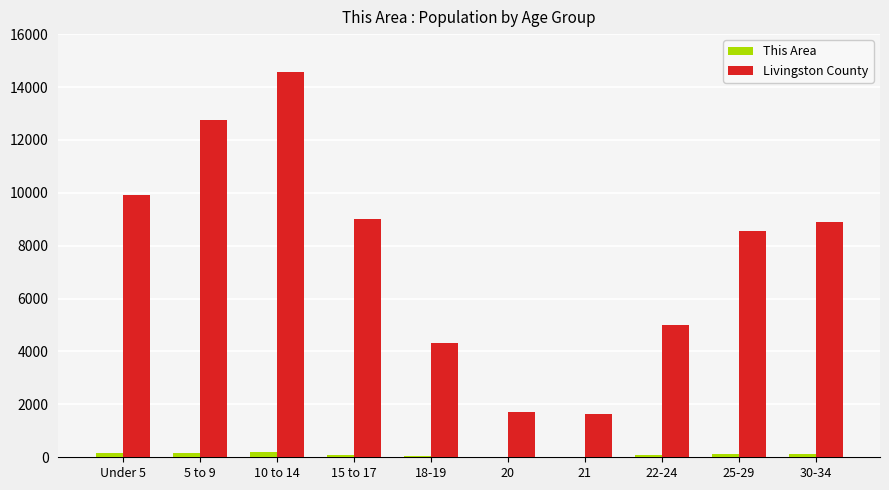

Where is Livingston County nearest to the value 8088?

25-29